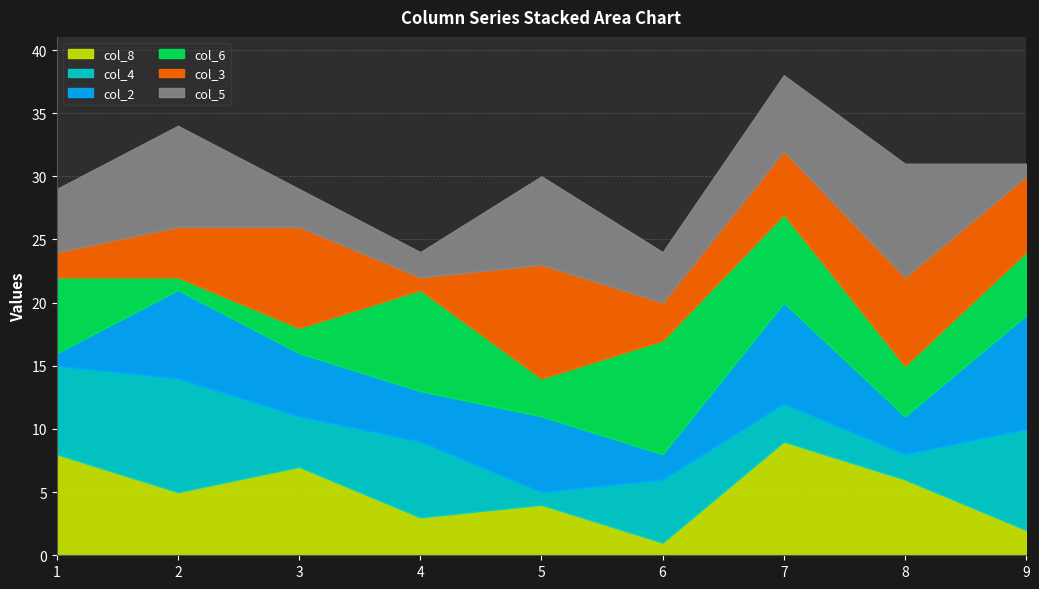

Is the value of col_6 at 1 greater than the value of col_4 at 1?

No